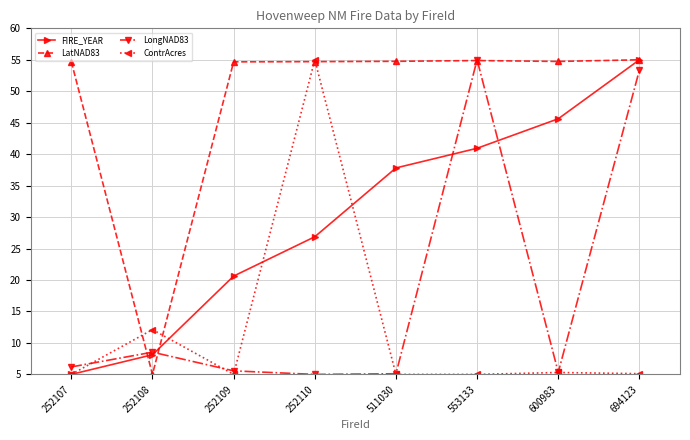

Does the chart display data point markers on the line(s)?

Yes